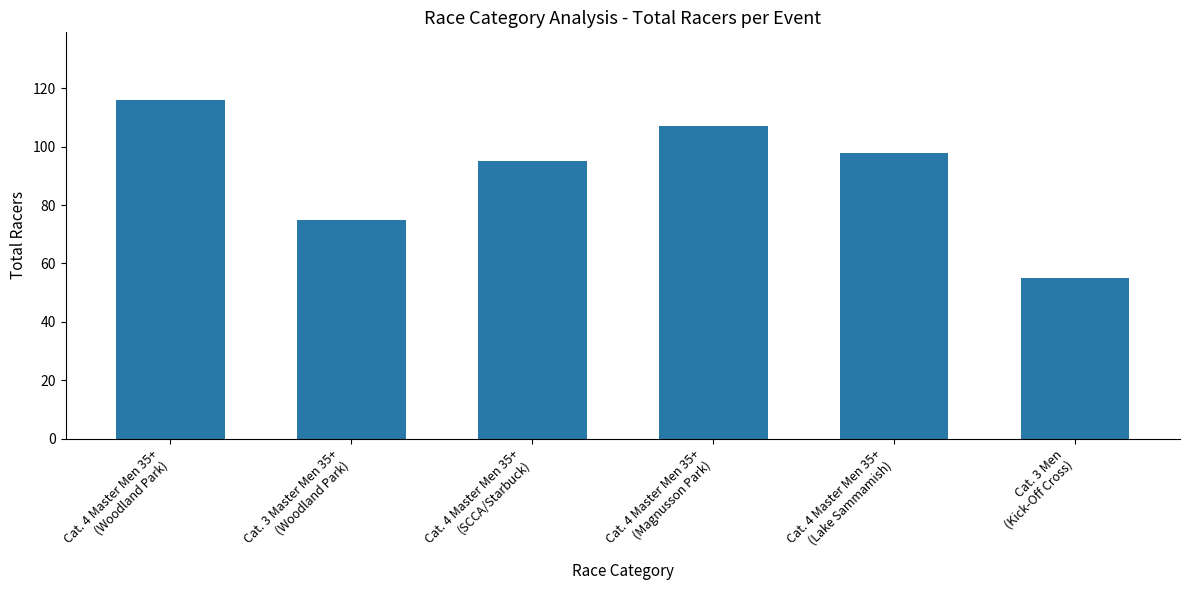

What is the greatest value displayed?

116